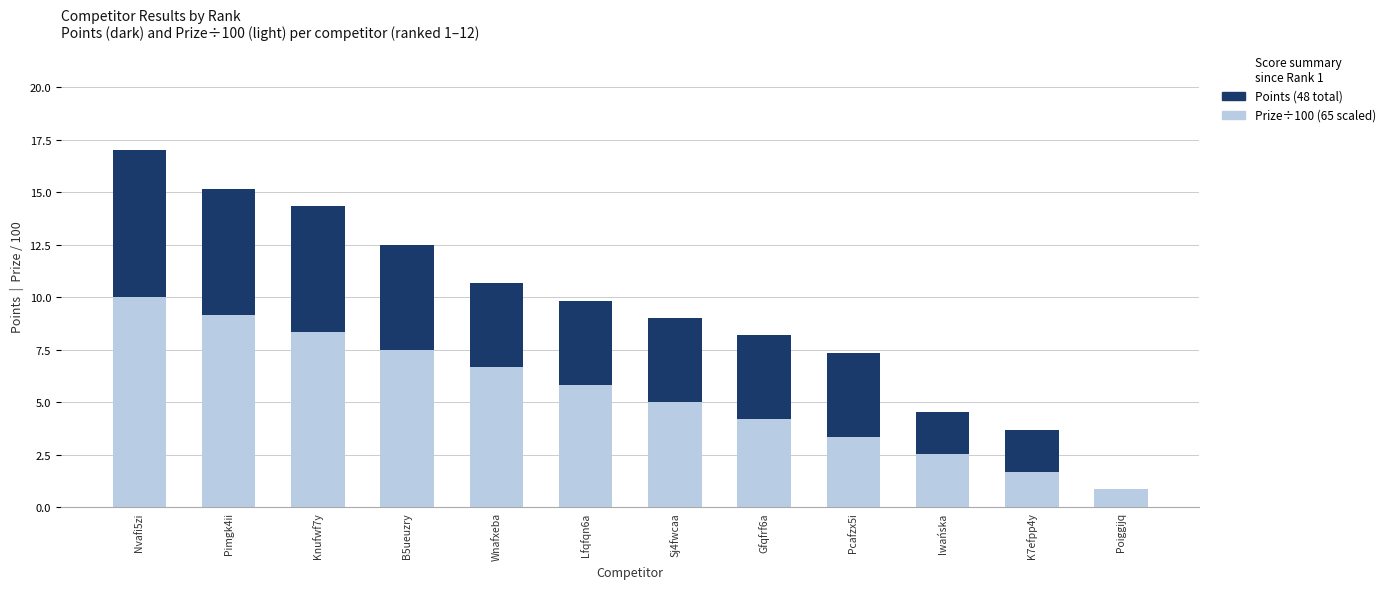

What is the total value across all series at B5ueuzry?

12.5